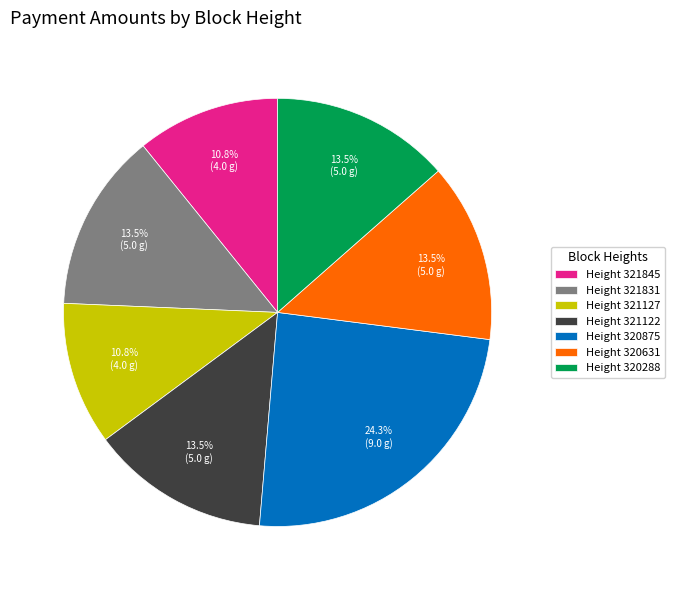

Between Height 321845 and Height 320631, which is larger?

Height 320631